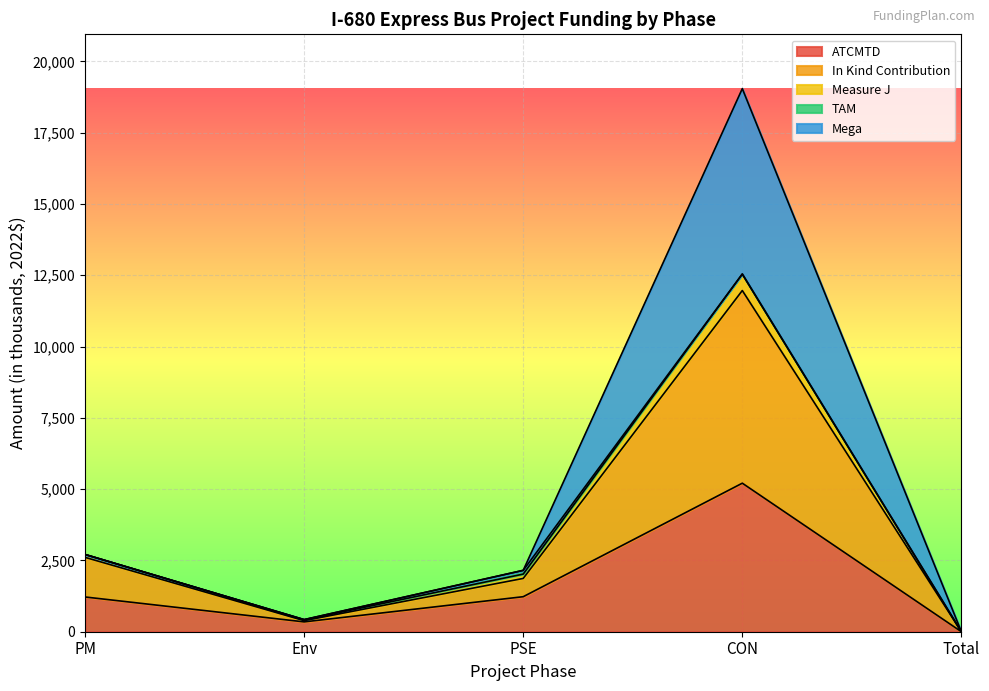

True or false: Measure J and Mega intersect in this chart.

False